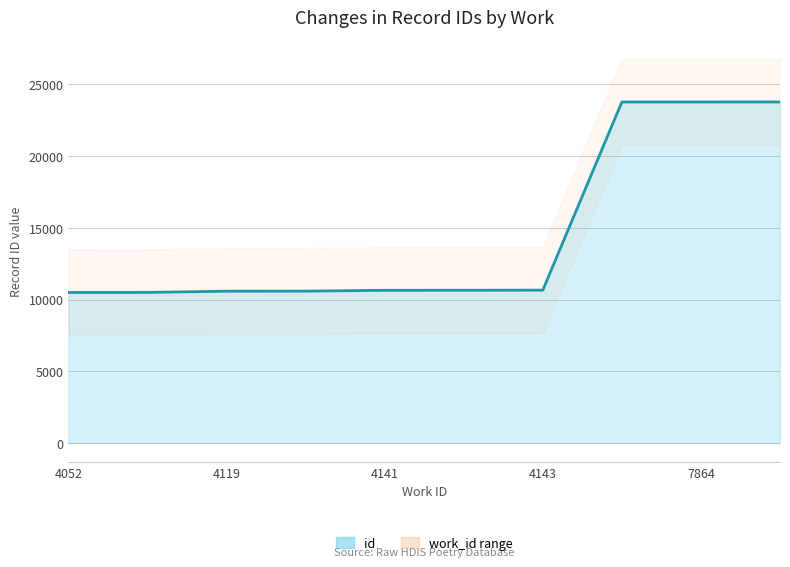

At which category does the chart reach its minimum across all series?

4052